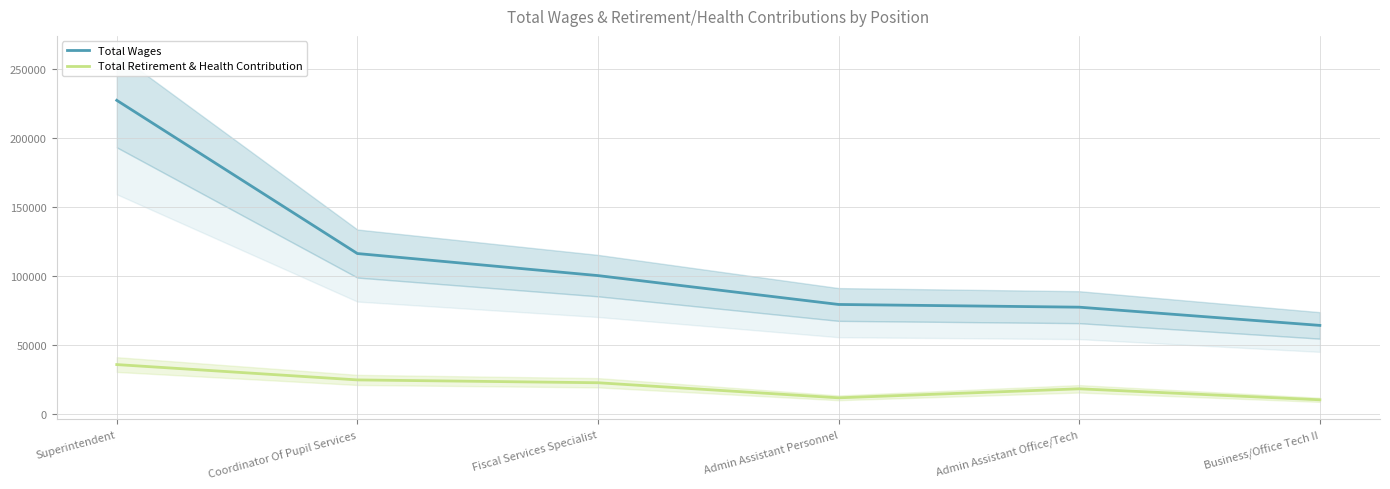

What position from the left is Superintendent?

1